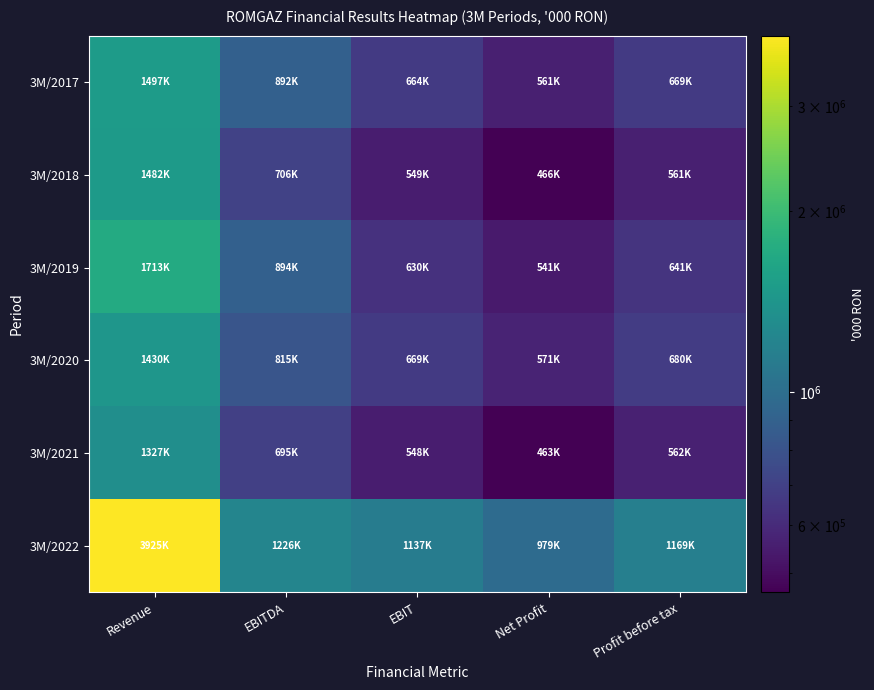

What is the difference between the highest and lowest values at EBIT?

588931